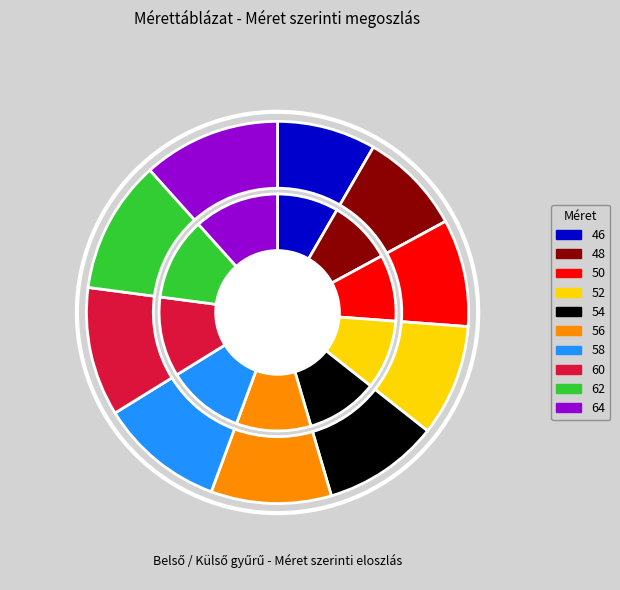

Count the number of slices in the pie.

10